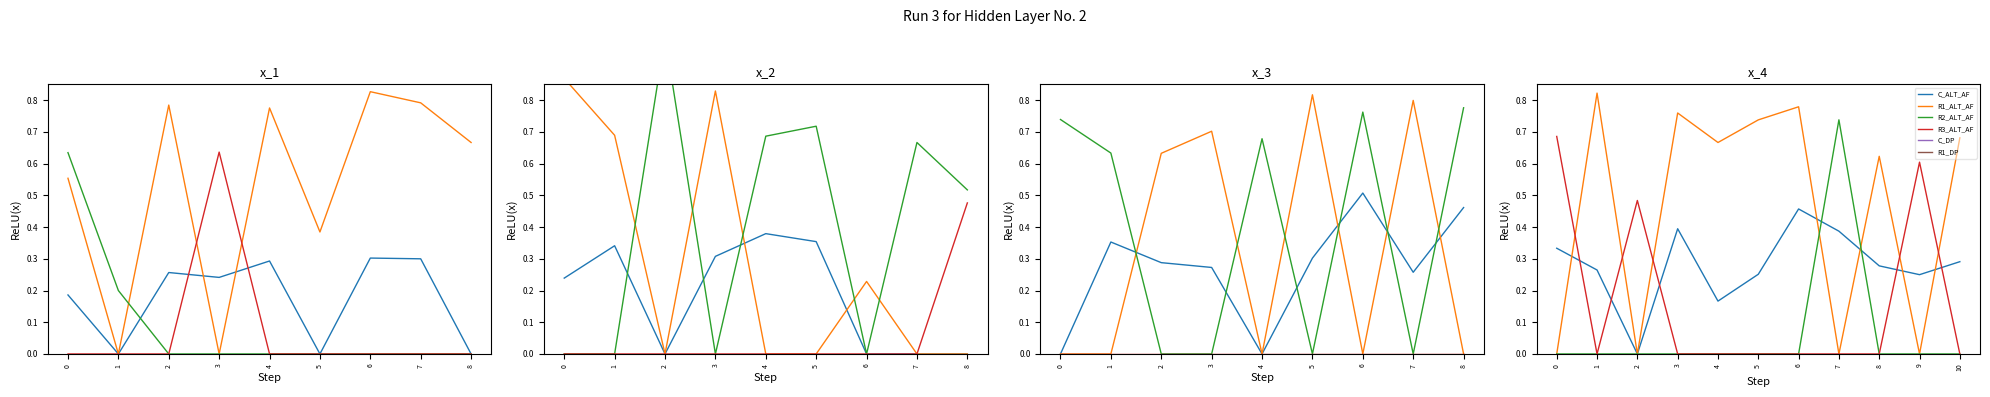

The C_ALT_AF series shows 0.1 at 8. True or false?

False